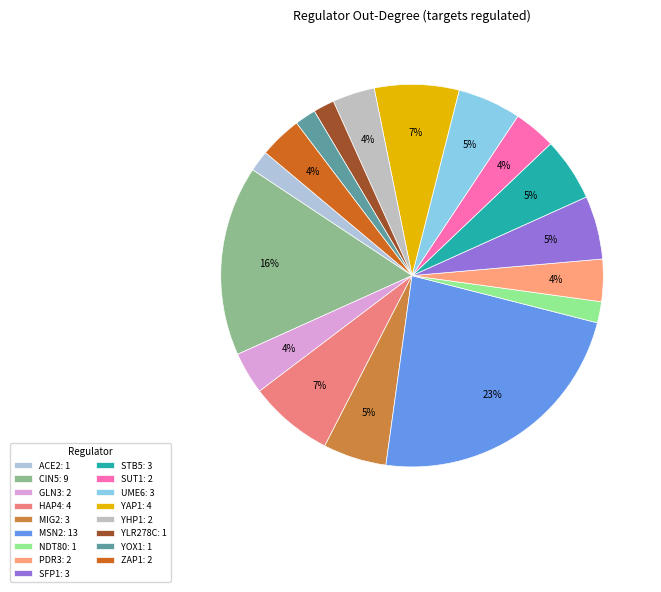

What portion of the pie excludes GLN3?

96.4%